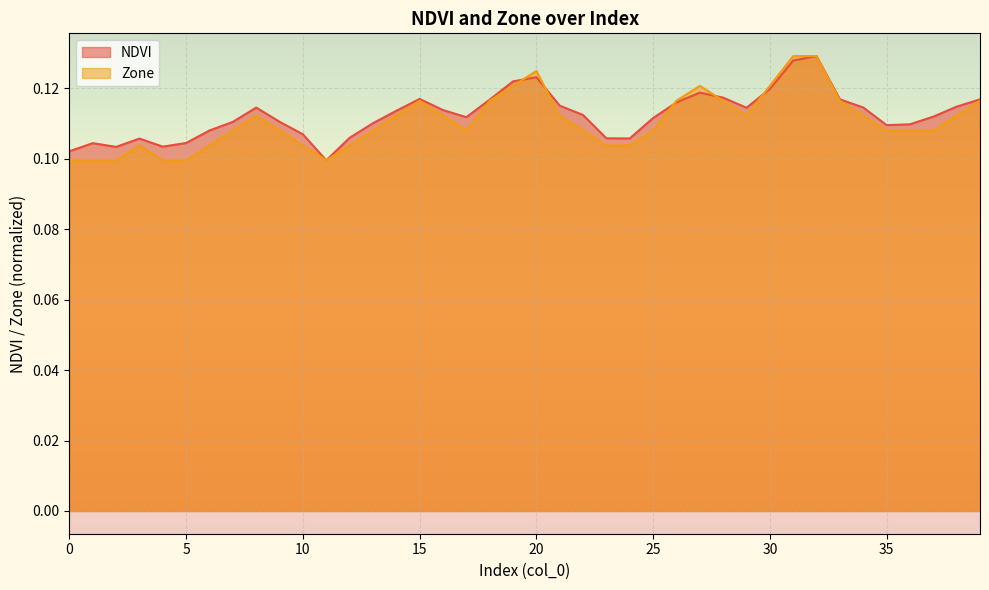

List the labels in order of NDVI value, smallest first.

11, 0, 2, 4, 1, 5, 3, 24, 23, 12, 10, 6, 35, 36, 13, 7, 9, 25, 17, 37, 22, 14, 16, 29, 8, 34, 38, 21, 26, 18, 33, 39, 15, 28, 27, 30, 19, 20, 31, 32